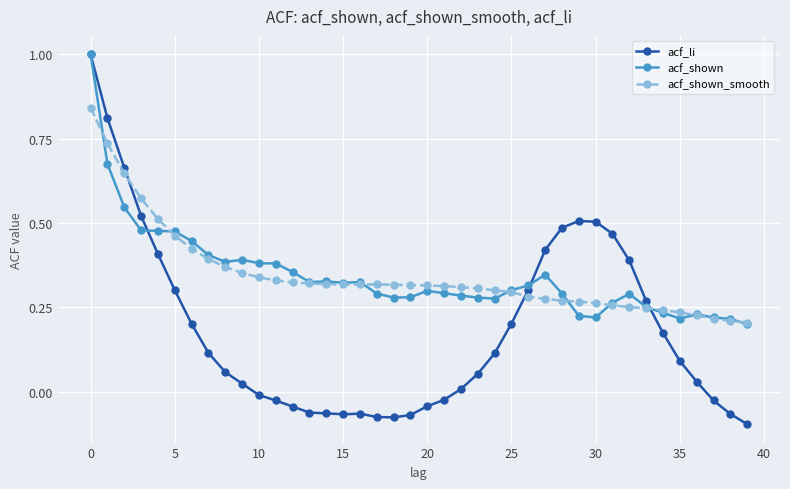

Which series has the largest range (max minus min)?

acf_li